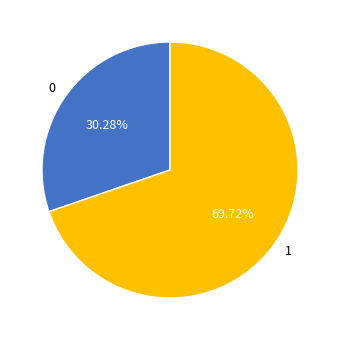

What is the ratio of the value at 1 to the value at 0?

2.3